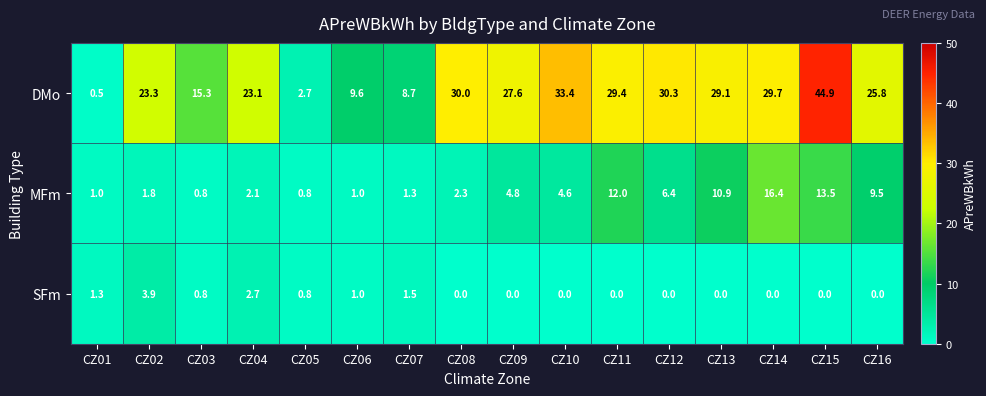

The SFm series shows 0.0 at CZ16. True or false?

True